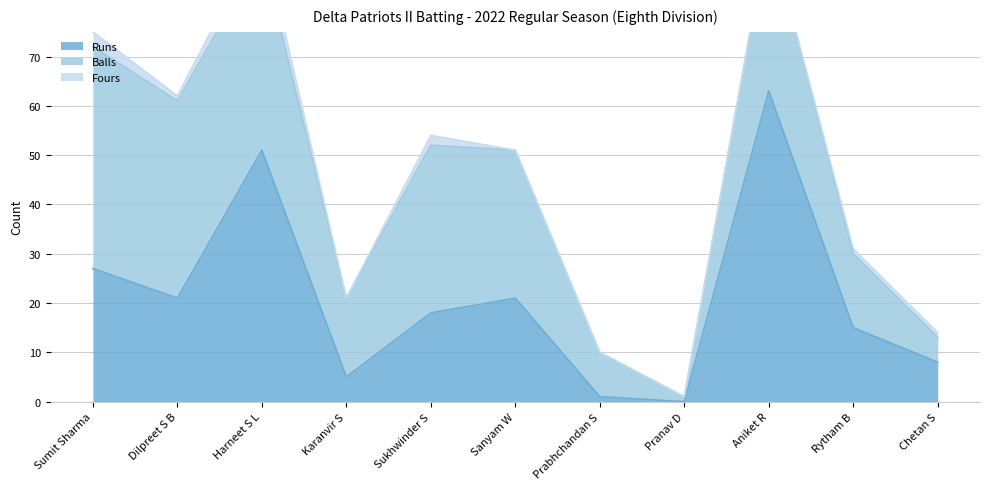

The Runs series shows 3 at Chetan S. True or false?

False